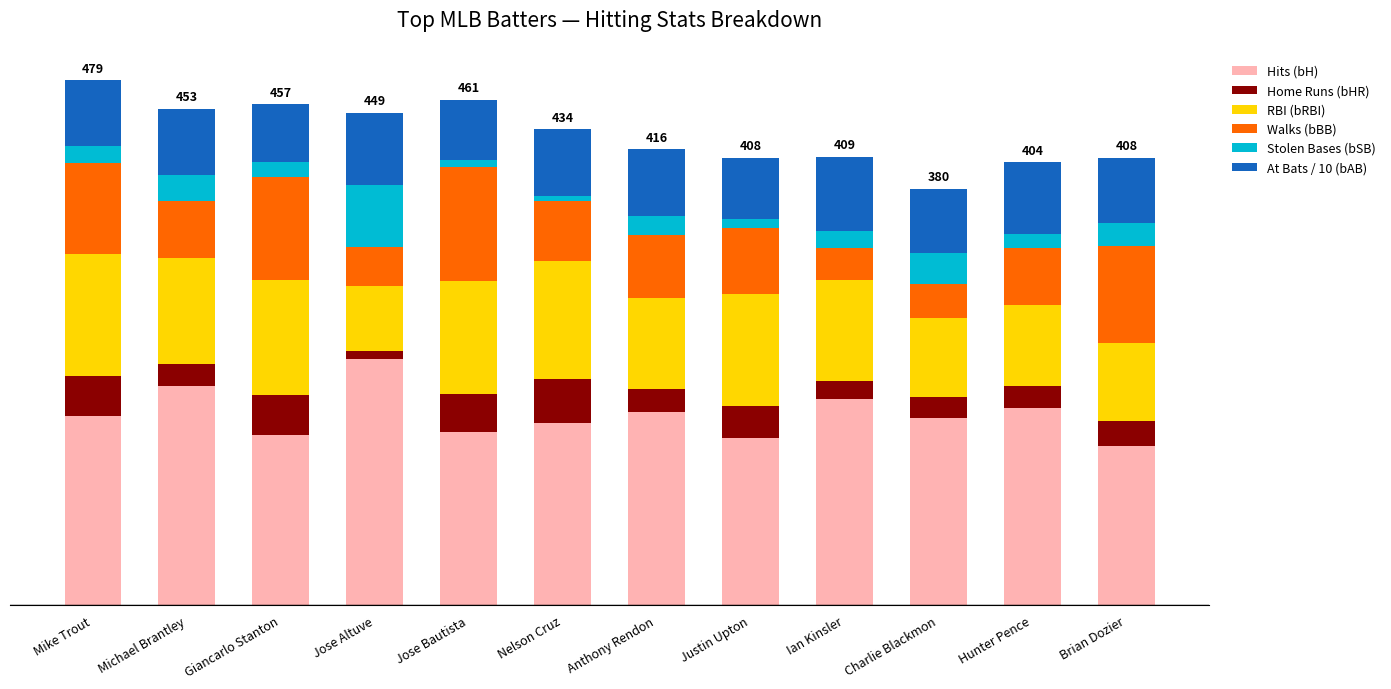

What is the label of the 9th bar from the left?

Ian Kinsler